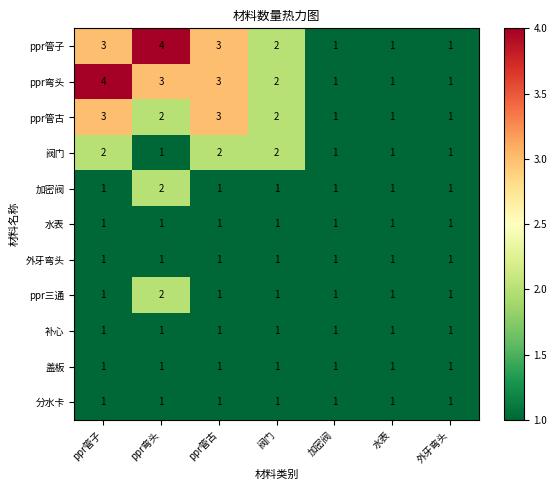

What is the total value across all series at ppr管古?

18